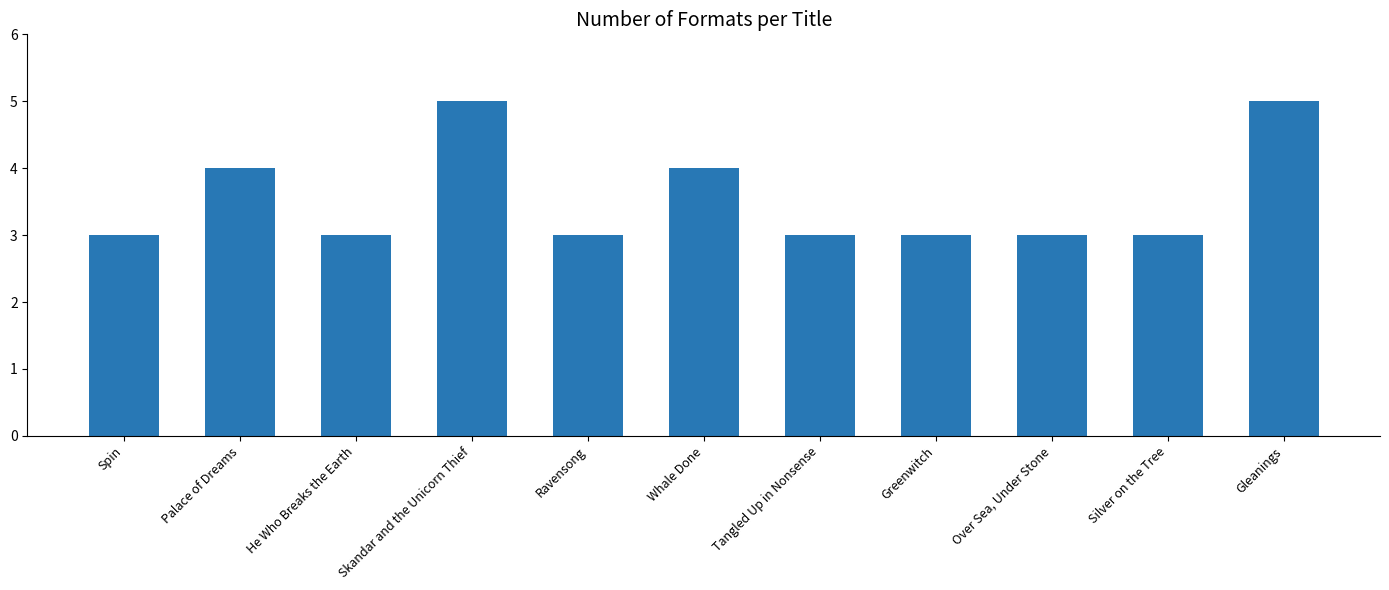

What is the value of the 10th bar from the left?

3